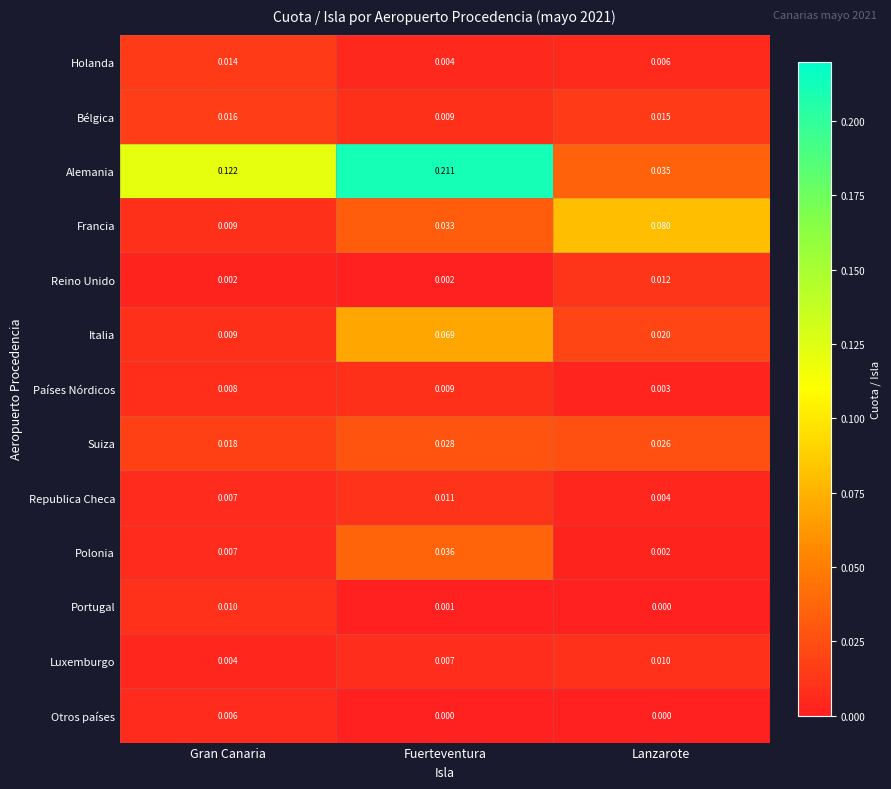

At which category is the sum across all series the highest?

Fuerteventura